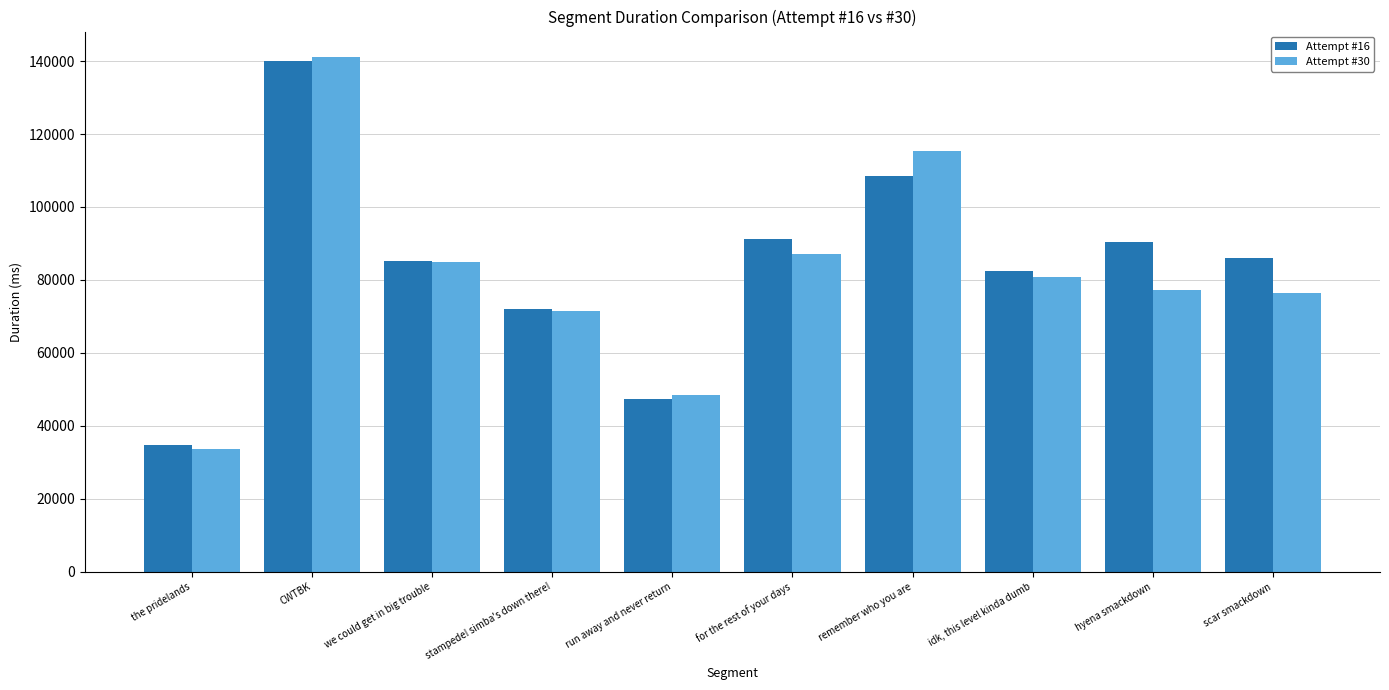

Which series has the widest spread of values?

Attempt #30